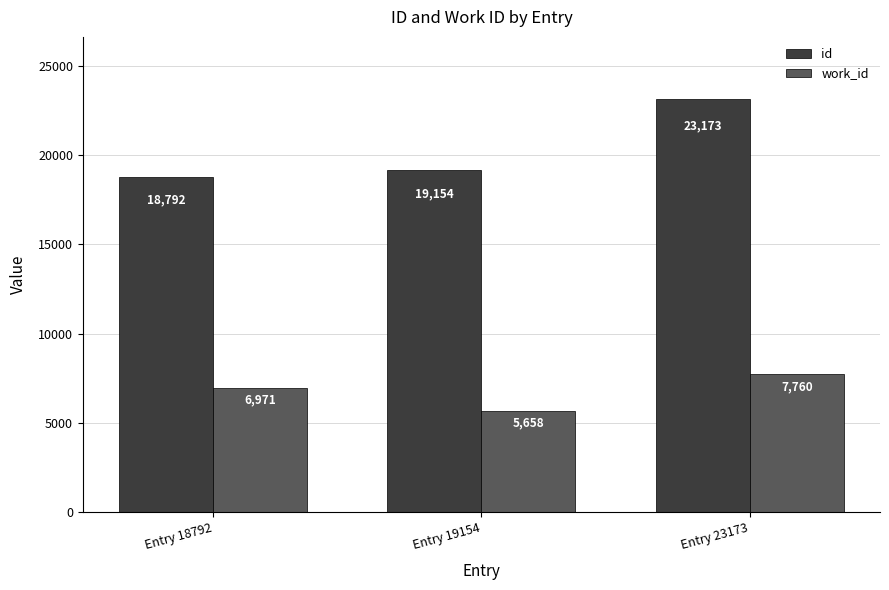

What is the spread (max minus min) of values at Entry 19154?

13496